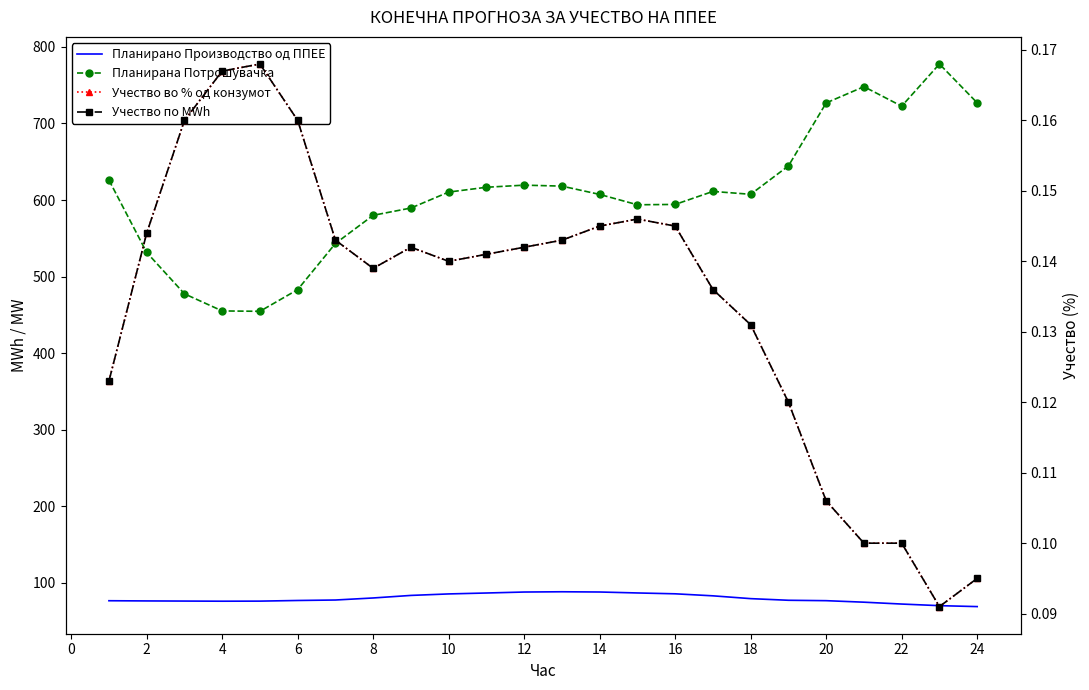

What is the difference between the maximum and minimum values in the Учество во % од конзумот series?

0.1